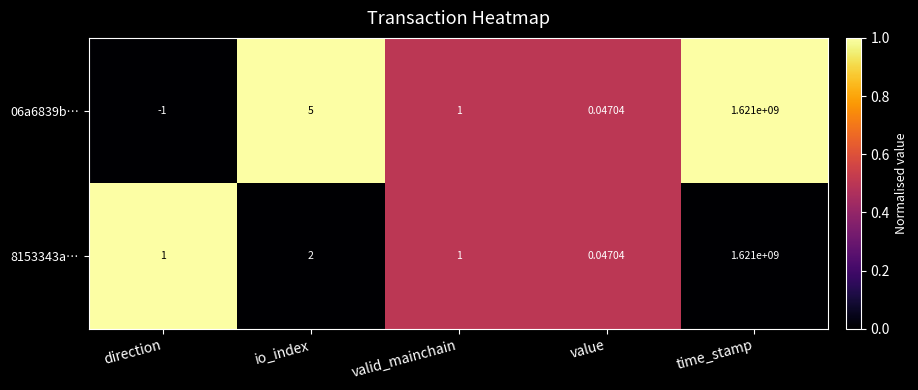

At which category does the chart reach its peak across all series?

time_stamp